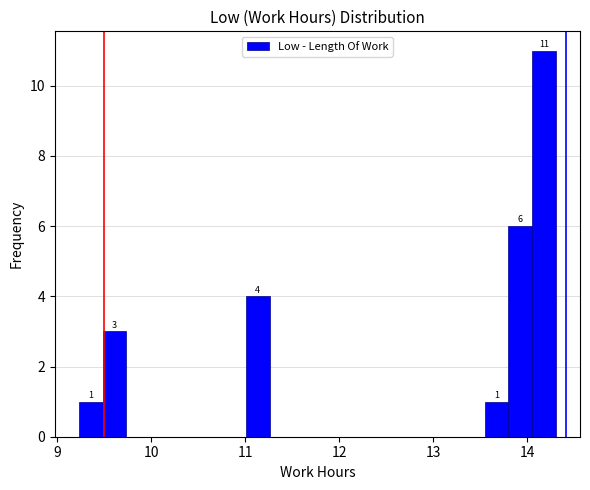

Read against the x-axis, roughly where is the centre of the tallest bar?

14.2